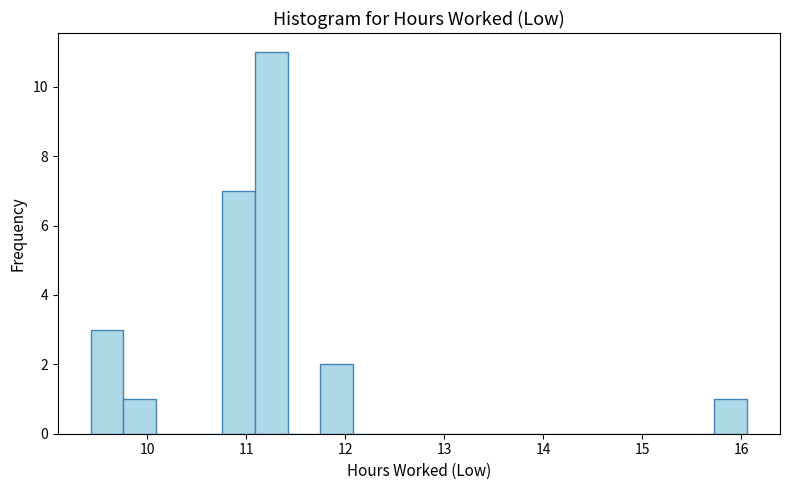

Around what value on the x-axis is the tallest bar? Give the approximate position of its centre, as read against the axis.

11.3